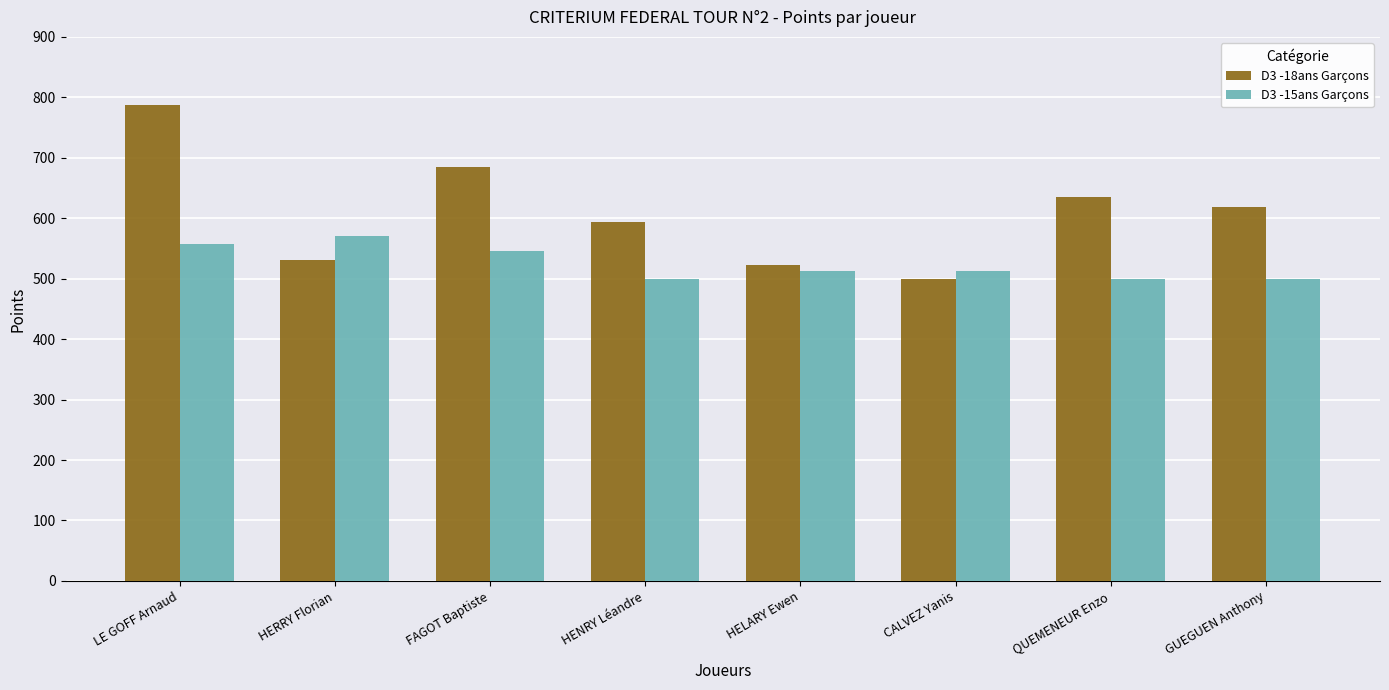

What are all the series names shown in the legend?

D3 -18ans Garçons, D3 -15ans Garçons